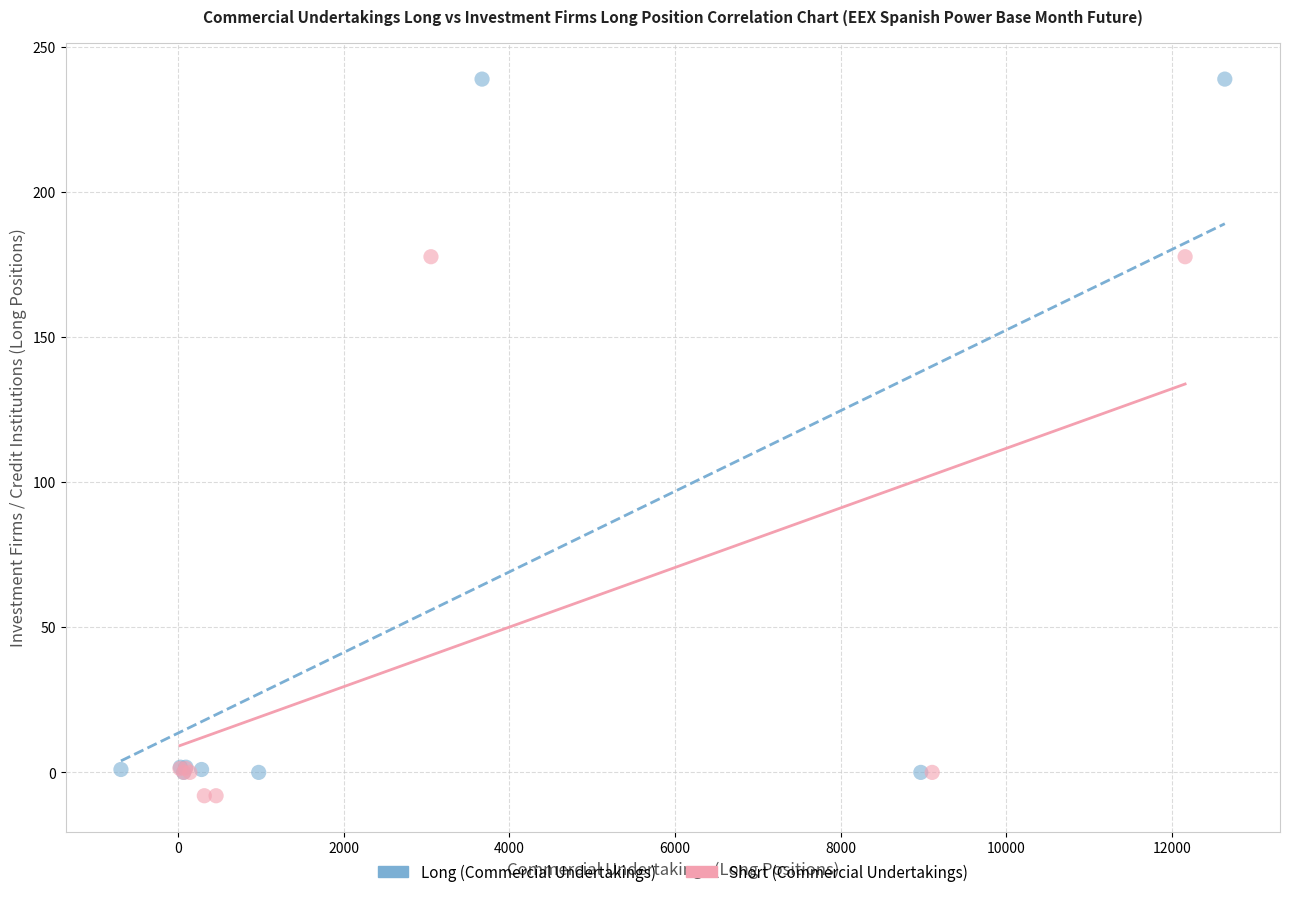

Which series contains the highest Y value?

Long (Commercial Undertakings)